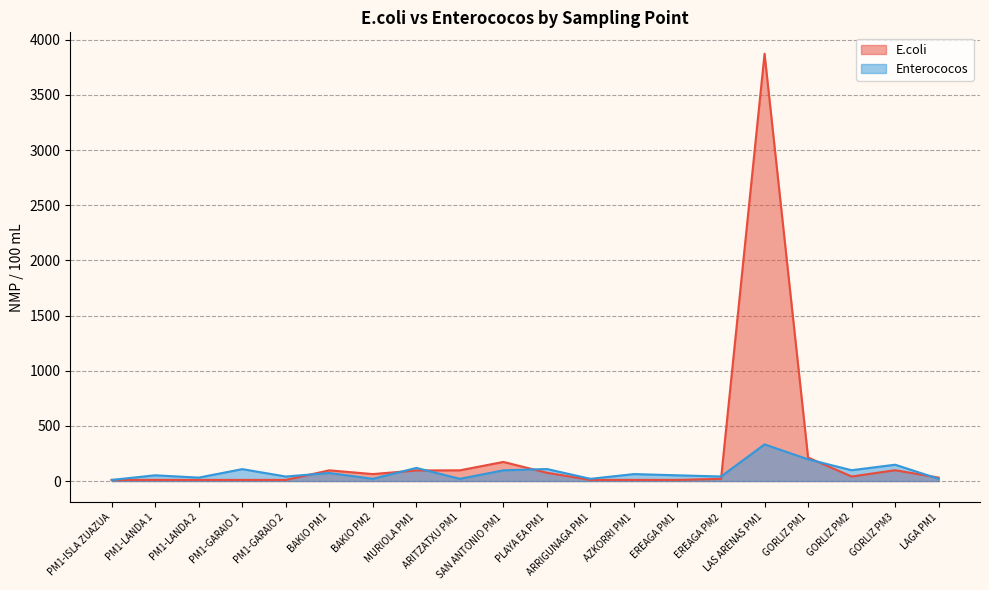

Which has a higher value, BAKIO PM1 or PM1-ISLA ZUAZUA?

BAKIO PM1